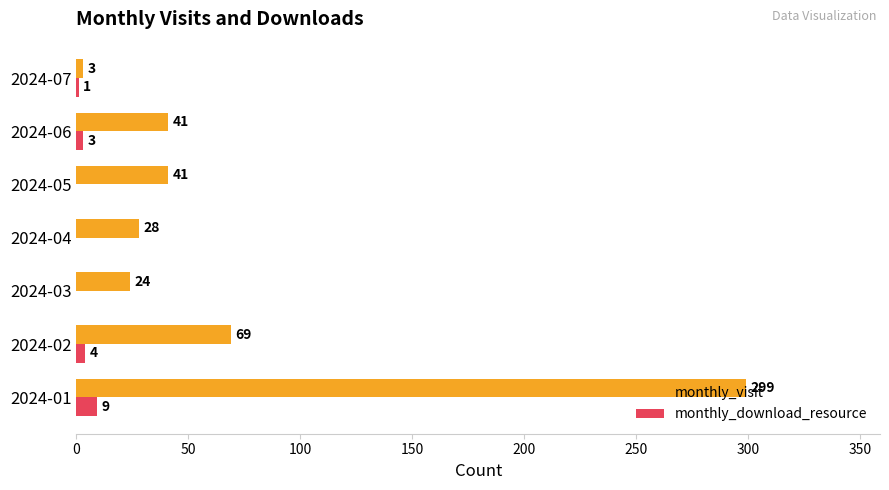

At which label is monthly_visit closest to 151?

2024-02